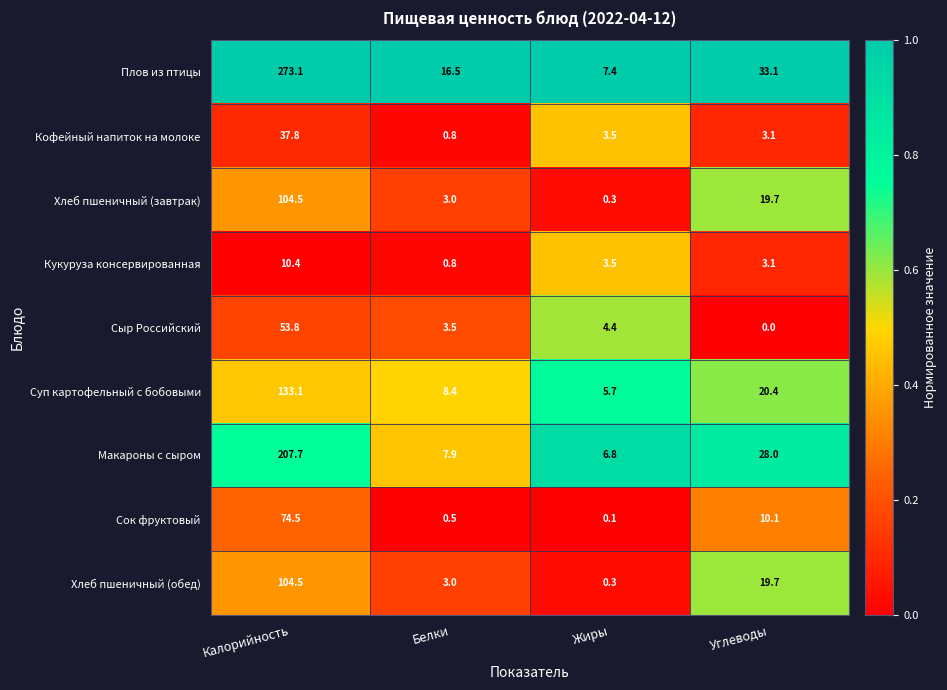

How many data points does each series have?

4